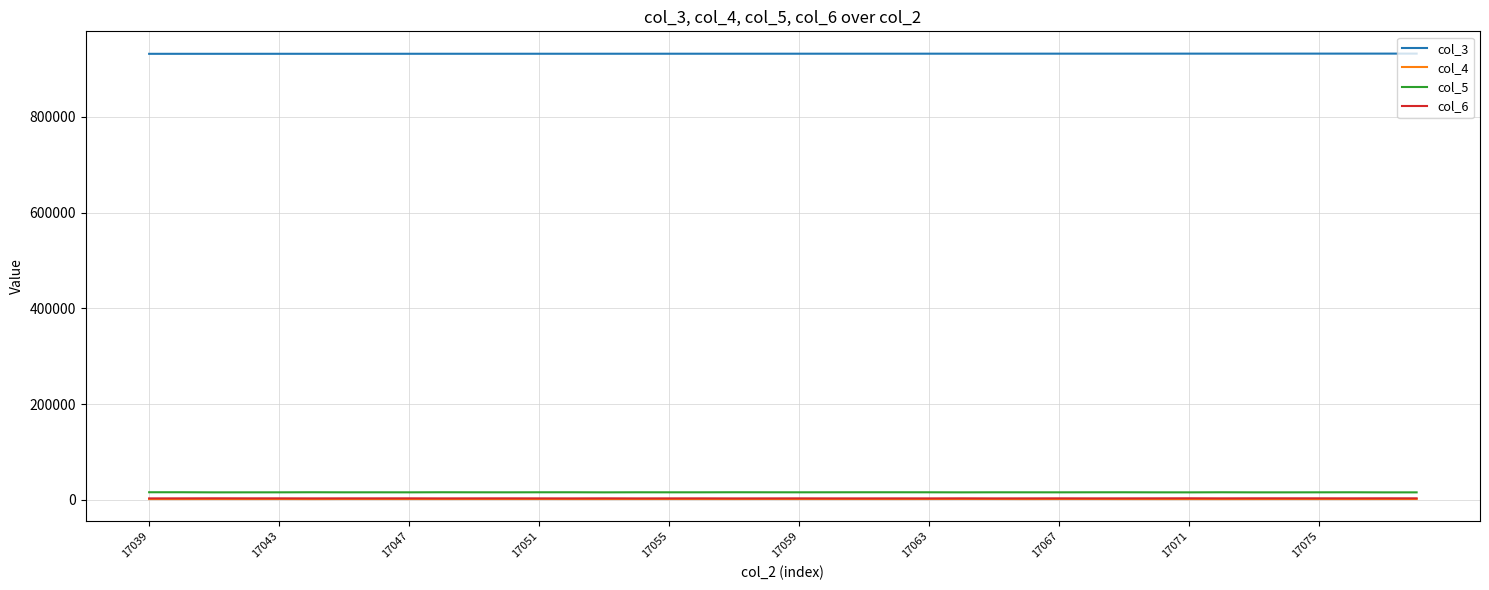

True or false: col_4 and col_6 cross at least once.

False